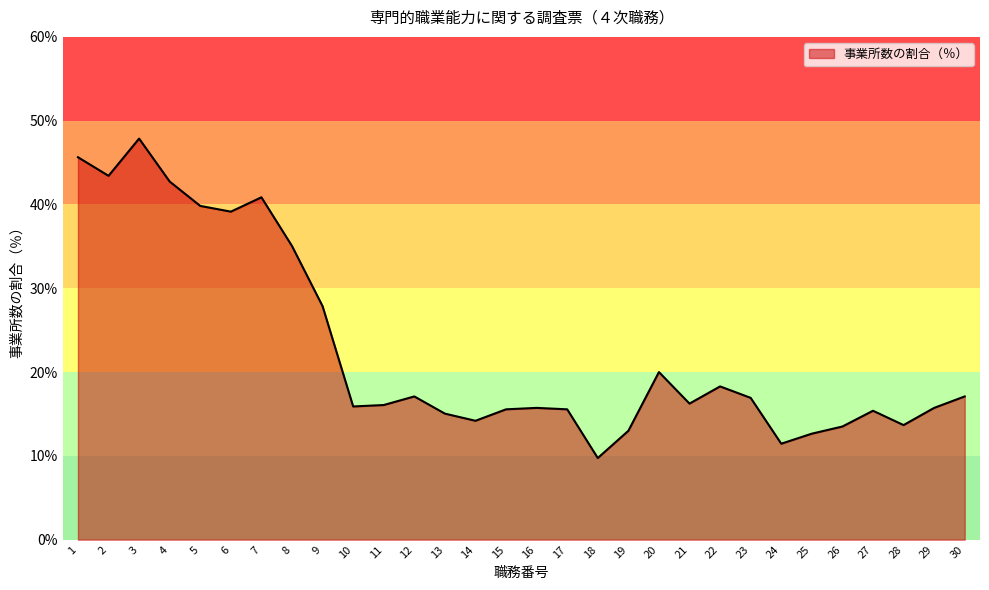

Read the value at 16.

15.7